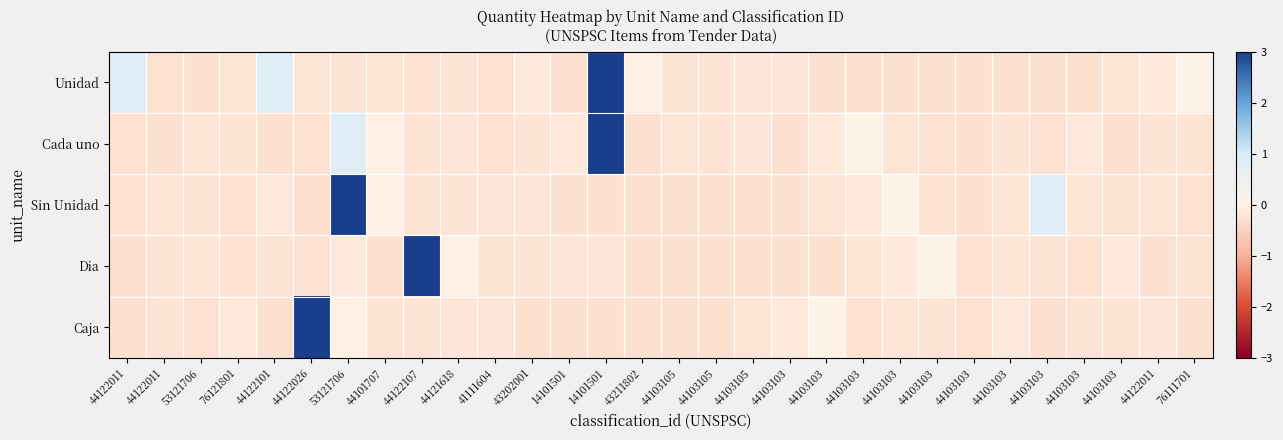

Between 44122026 and 44103103, which series saw the biggest shift?

Caja